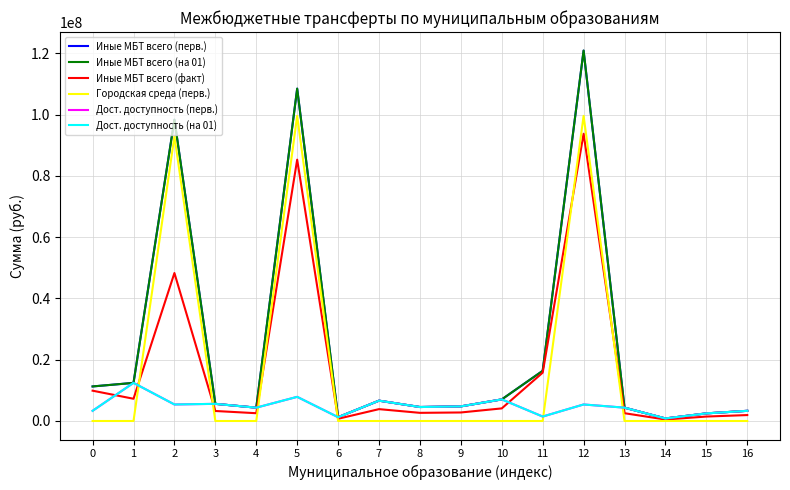

Does the chart have visible grid lines?

Yes